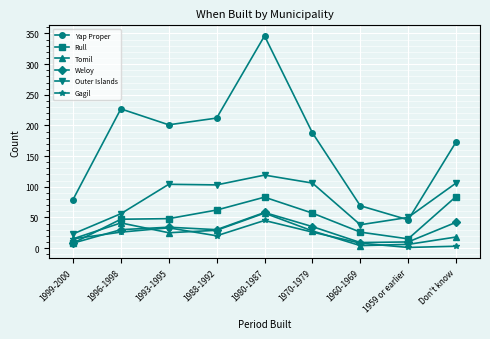

What is the difference between the second highest and minimum values in the Gagil series?

32